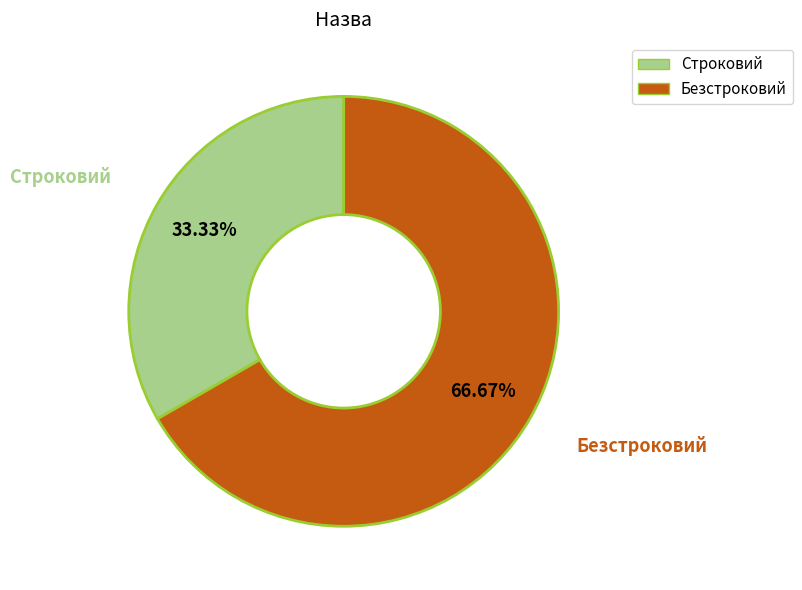

To the nearest percent, what portion does Строковий represent?

33%